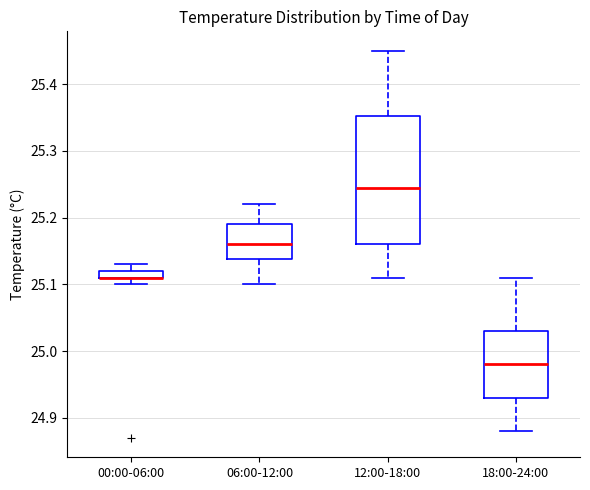

Which box is the tallest, from its lower edge to its upper edge?

12:00-18:00